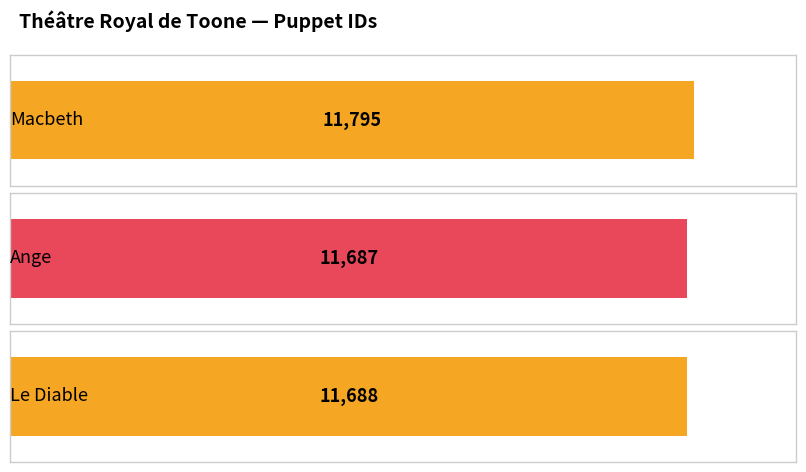

What is the approximate value at Macbeth?

11795